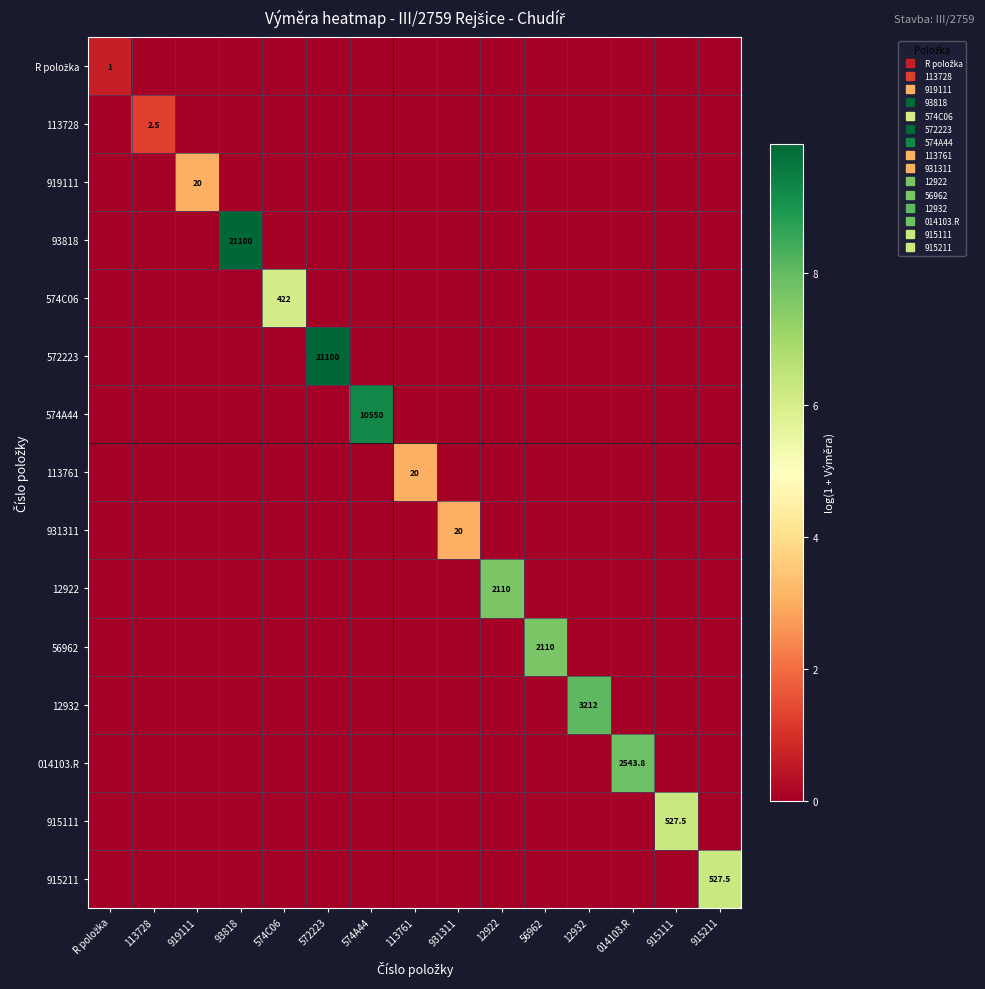

List the labels in order of 113761 value, smallest first.

R položka, 113728, 919111, 93818, 574C06, 572223, 574A44, 931311, 12922, 56962, 12932, 014103.R, 915111, 915211, 113761